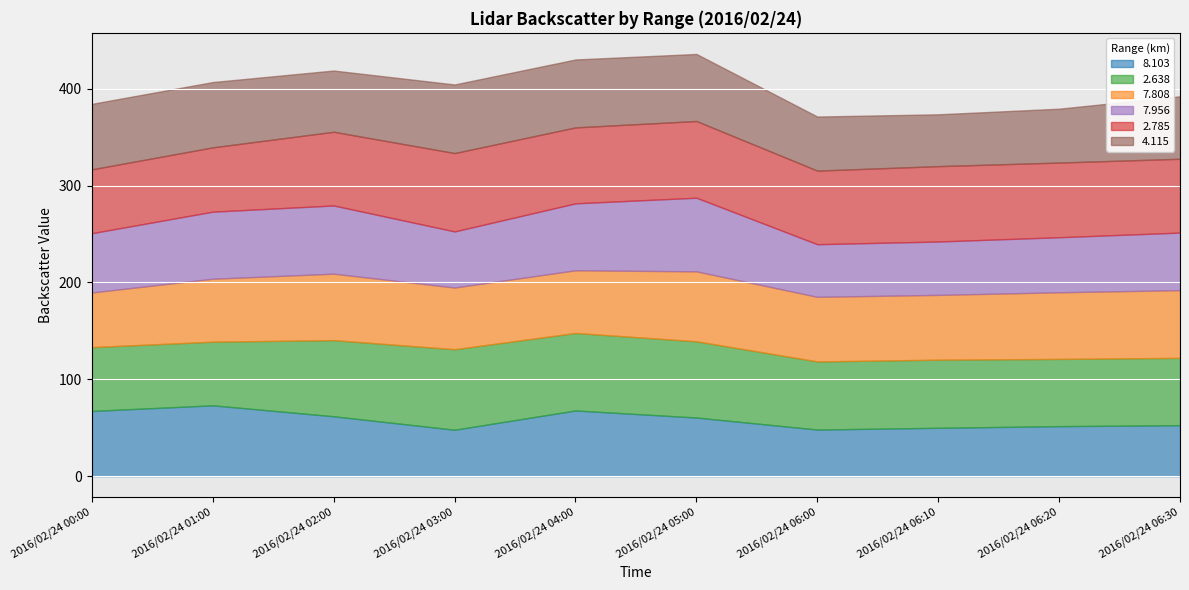

What is the total value across all series at 2016/02/24 06:00?

371.2